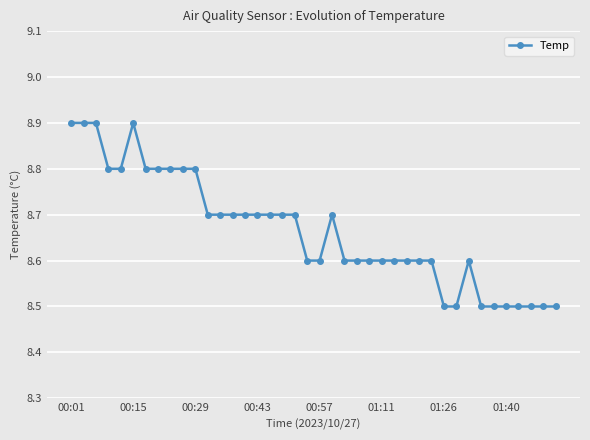

True or false: there are more than 0 points higher than both neighbors.

True